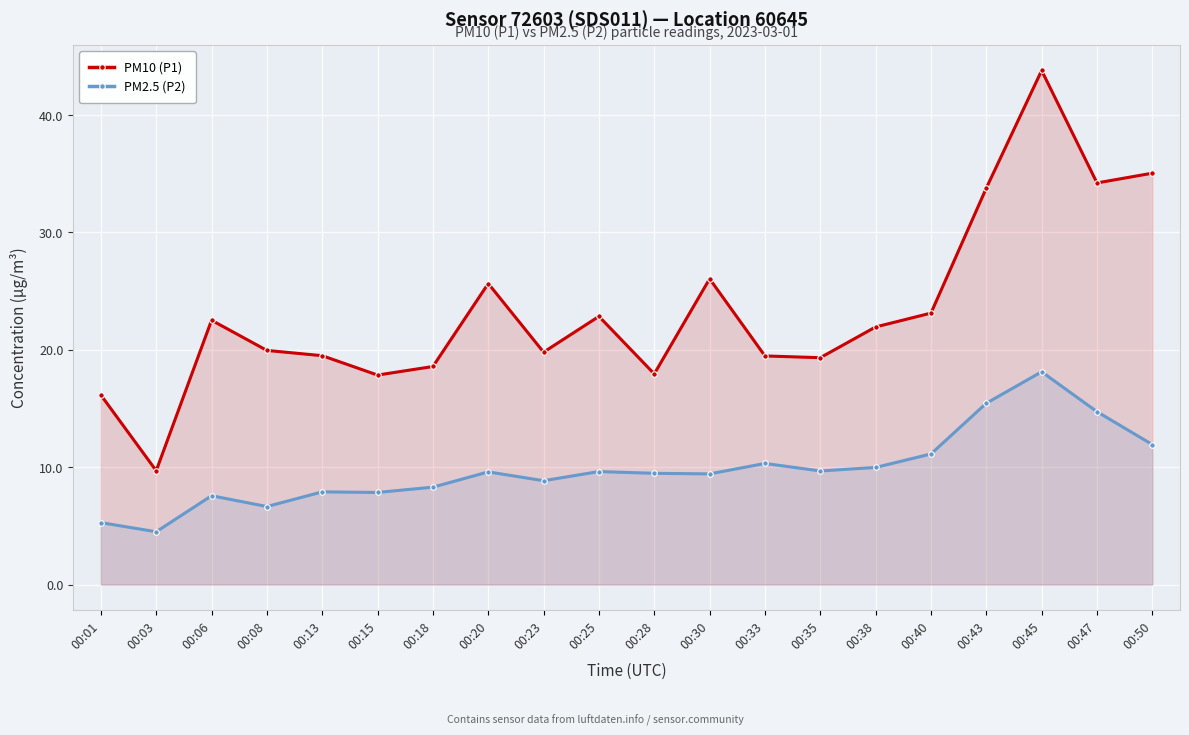

Reading left to right, transcribe all the data shown in this chart.

PM10 (P1): 00:01=16.1	00:03=9.7	00:06=22.5	00:08=19.9	00:13=19.5	00:15=17.9	00:18=18.6	00:20=25.6	00:23=19.8	00:25=22.9	00:28=17.9	00:30=26.1	00:33=19.5	00:35=19.3	00:38=21.9	00:40=23.1	00:43=33.8	00:45=43.8	00:47=34.2	00:50=35.0
PM2.5 (P2): 00:01=5.3	00:03=4.5	00:06=7.6	00:08=6.7	00:13=7.9	00:15=7.8	00:18=8.3	00:20=9.6	00:23=8.8	00:25=9.6	00:28=9.5	00:30=9.4	00:33=10.3	00:35=9.7	00:38=10.0	00:40=11.1	00:43=15.4	00:45=18.1	00:47=14.7	00:50=11.9